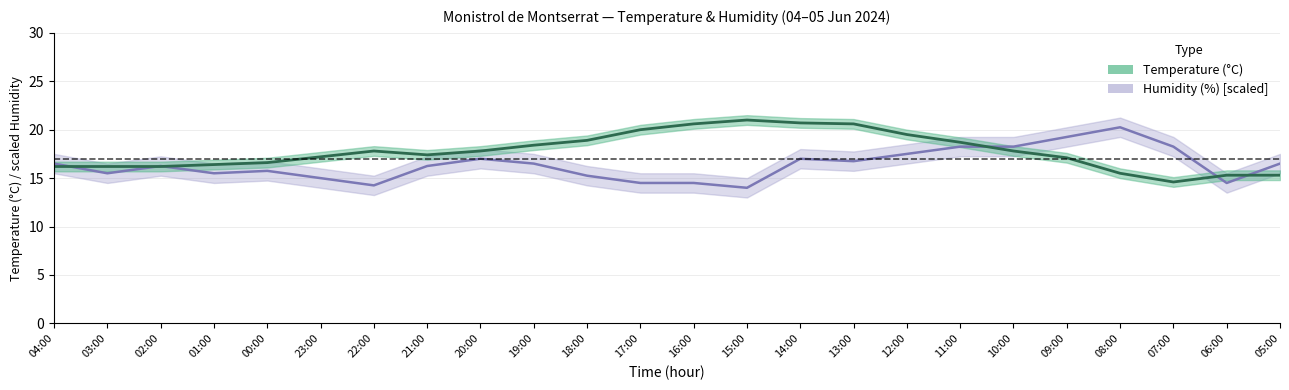

What is the value of the Temperature (°C) point at the 23rd from the left?

15.3